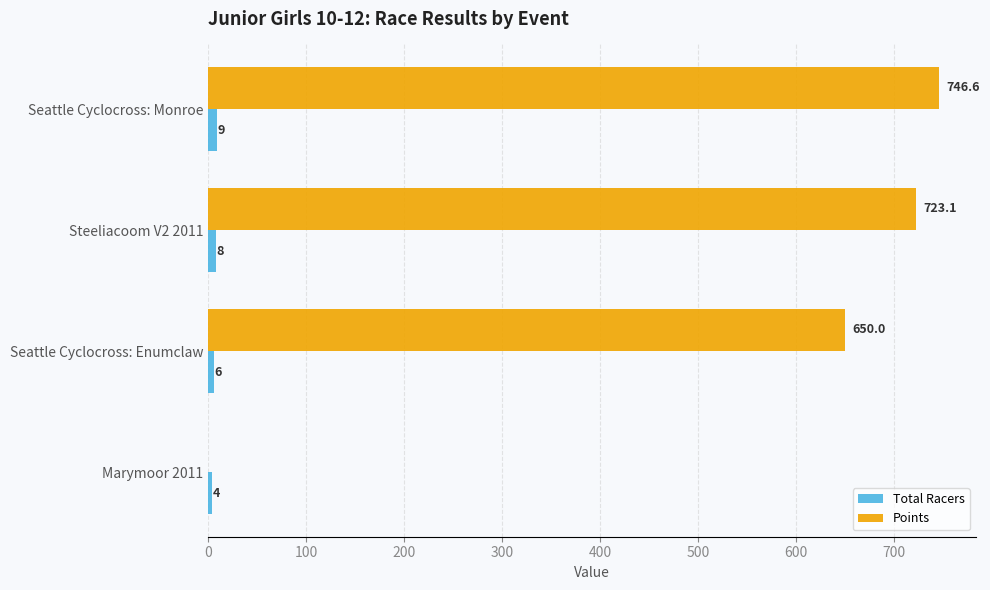

Is the value of Total Racers at Steeliacoom V2 2011 greater than the value of Points at Seattle Cyclocross: Enumclaw?

No